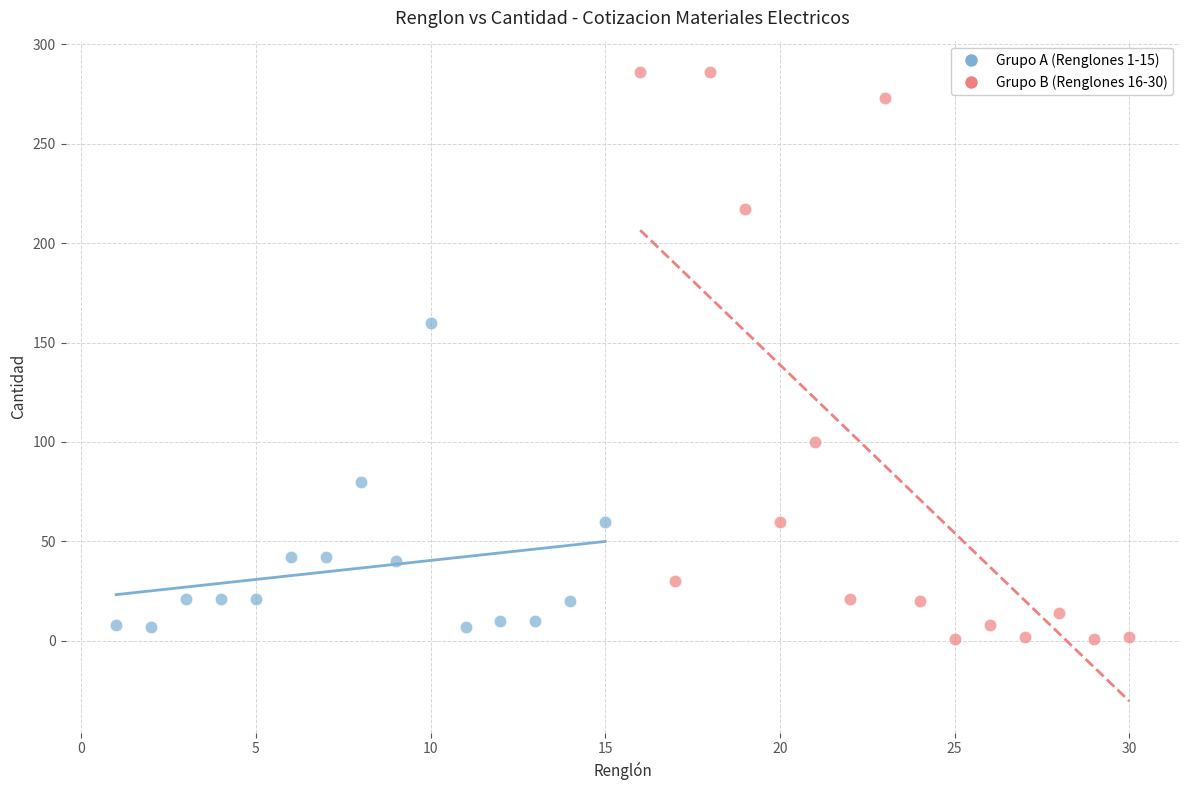

Which series reaches the minimum Y coordinate?

Grupo B (Renglones 16-30)